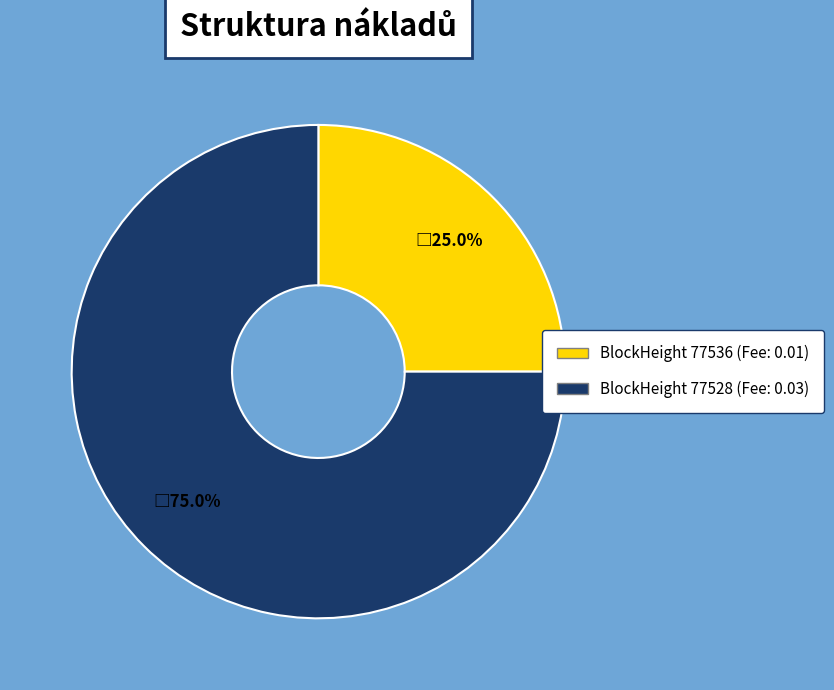

To the nearest percent, what is the average slice percentage?

50%